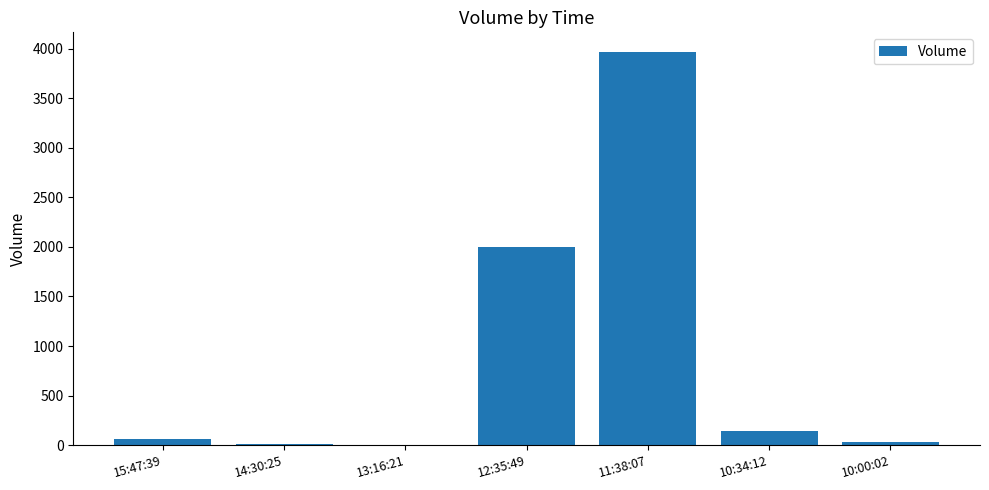

What is the sum of the values at 10:00:02 and 12:35:49?

2030